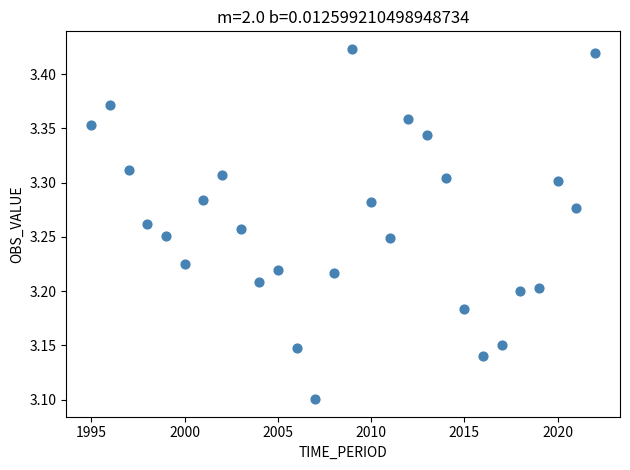

What is the range of Y values (max minus min)?

0.3